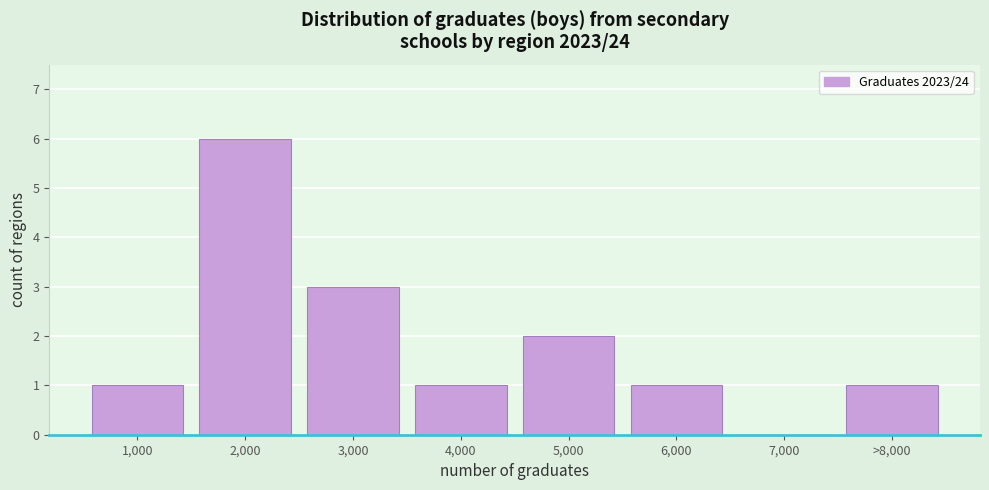

Reading left to right, transcribe all the data shown in this chart.

1,000=1	2,000=6	3,000=3	4,000=1	5,000=2	6,000=1	7,000=0	>8,000=1